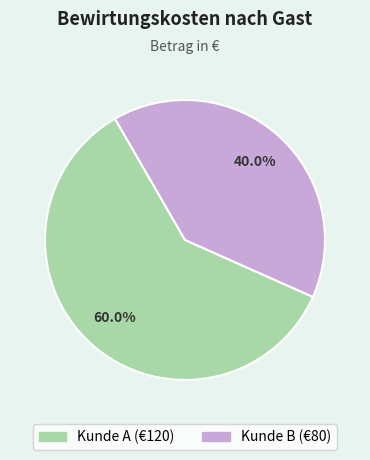

Is it true that Kunde A is 50% of the pie?

False